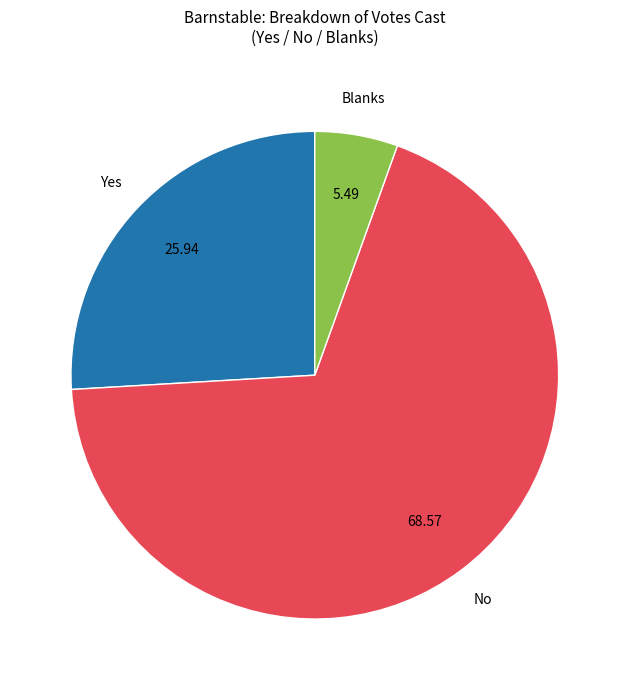

Which category accounts for the majority?

No